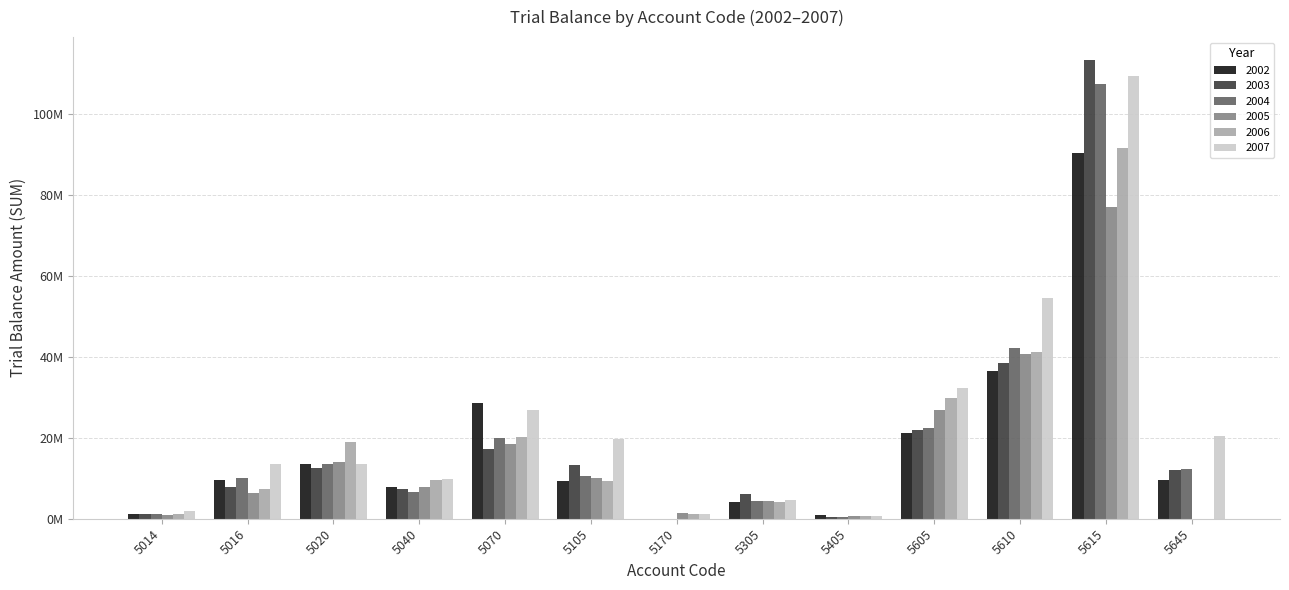

List the labels in order of 2002 value, smallest first.

5170, 5405, 5014, 5305, 5040, 5105, 5645, 5016, 5020, 5605, 5070, 5610, 5615